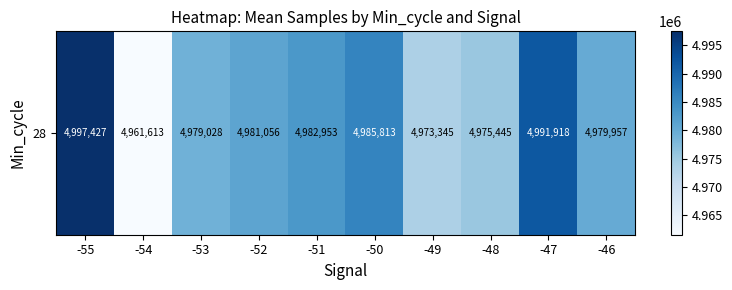

At which label does the data first exceed 4981056?

-55